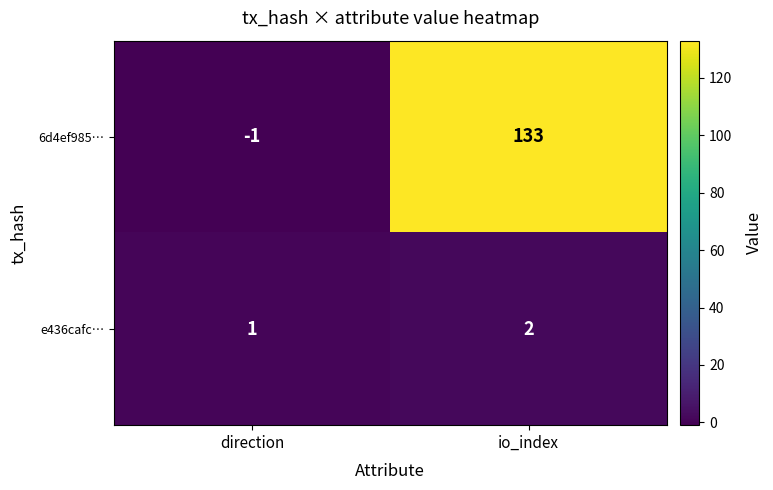

Which series has the widest spread of values?

6d4ef985…